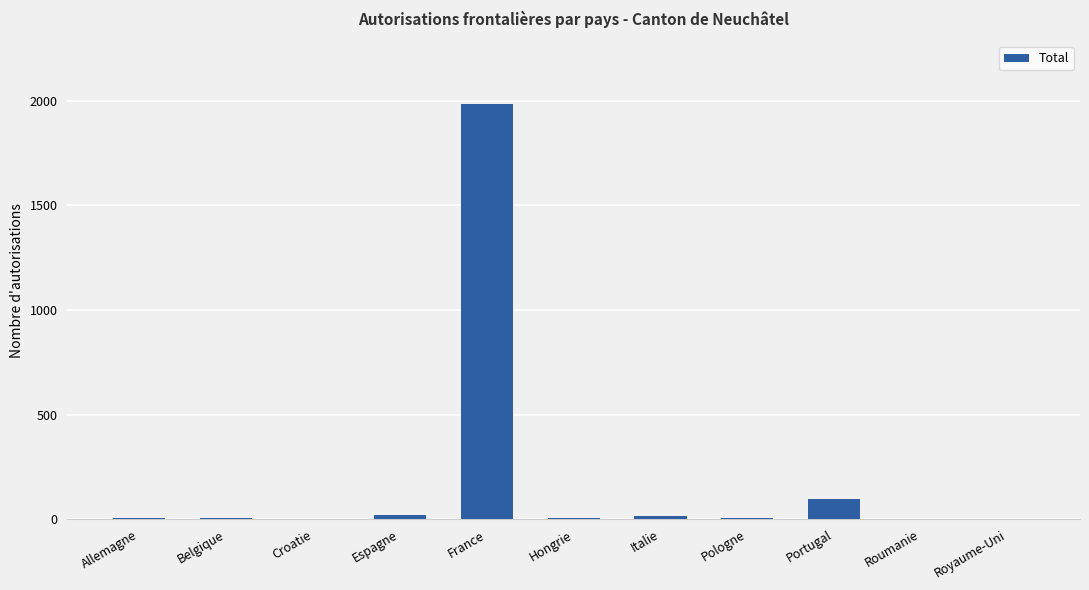

What is the sum of all values?

2143